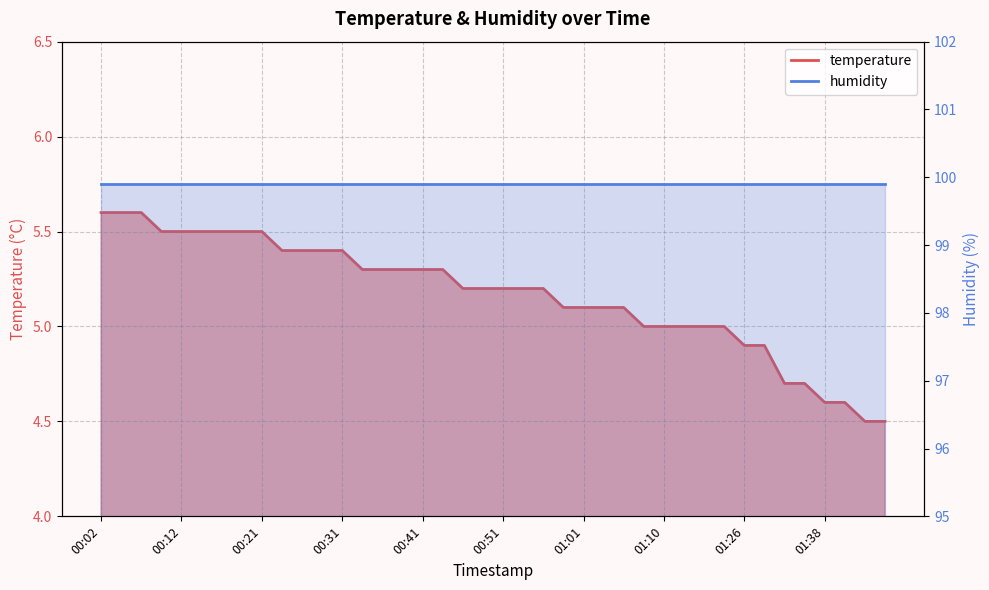

Reading left to right, extract all data points from this chart.

5.6	5.6	5.6	5.5	5.5	5.5	5.5	5.5	5.5	5.4	5.4	5.4	5.4	5.3	5.3	5.3	5.3	5.3	5.2	5.2	5.2	5.2	5.2	5.1	5.1	5.1	5.1	5.0	5.0	5.0	5.0	5.0	4.9	4.9	4.7	4.7	4.6	4.6	4.5	4.5